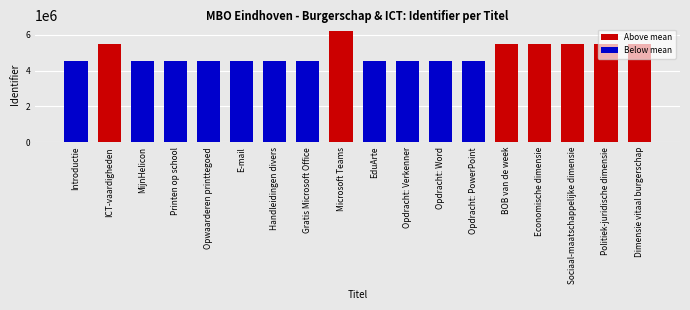

What position from the right is Introductie?

18